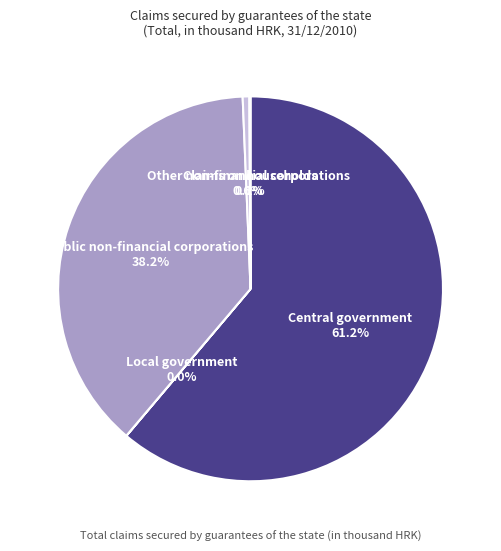

Is there any slice that represents more than half of the pie?

Yes